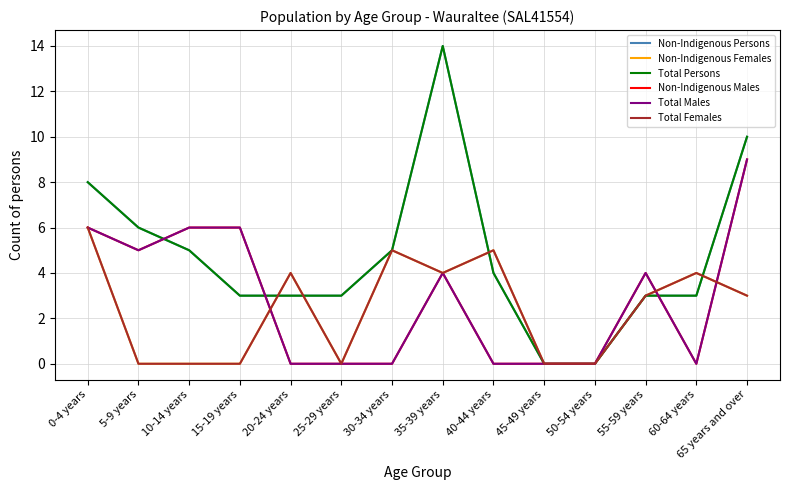

Between 40-44 years and 5-9 years, which is larger?

5-9 years